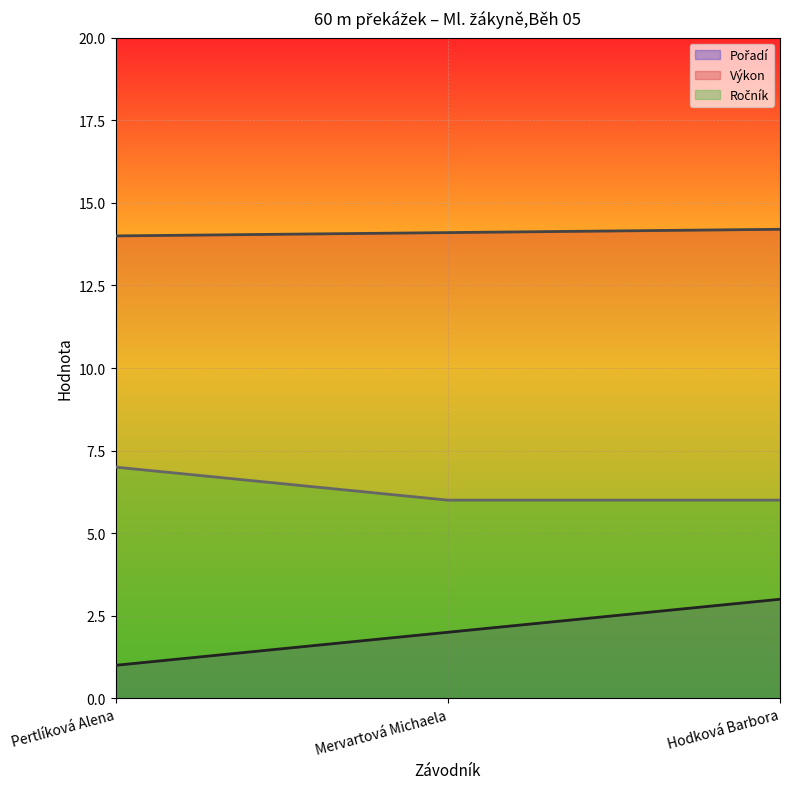

How many data points does each series have?

3